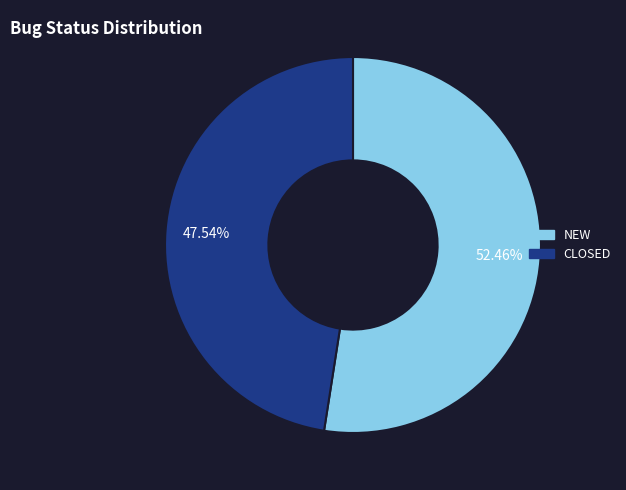

Approximately how many times larger is the value at CLOSED compared to NEW?

0.9